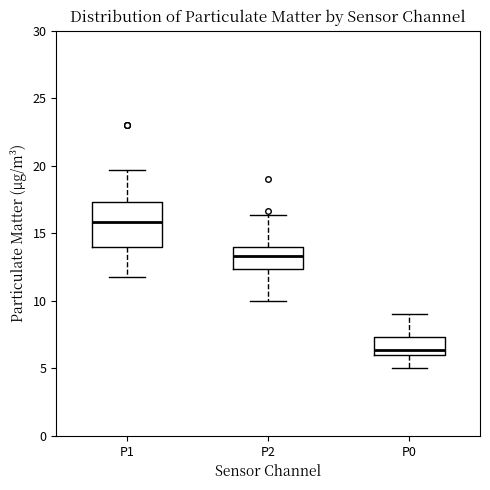

Which box's median line is the highest?

P1